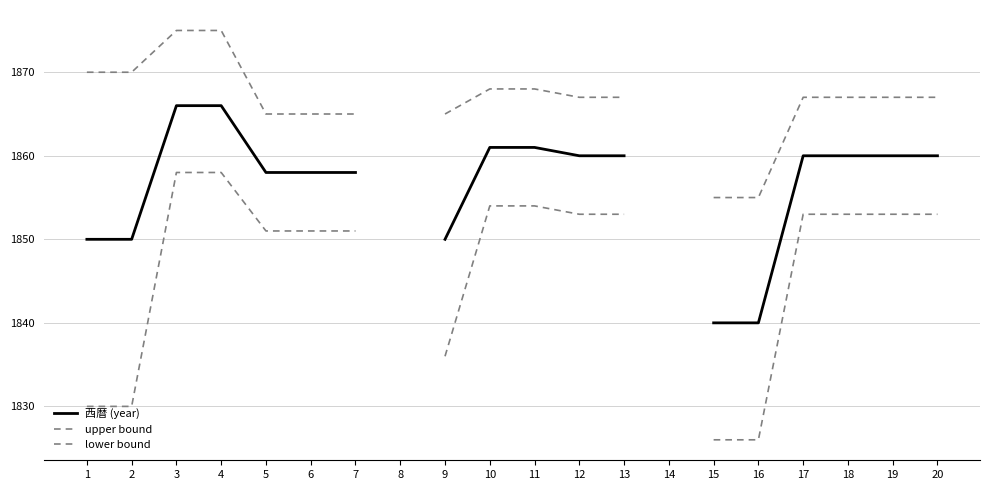

Where is lower bound nearest to the value 1842?

9